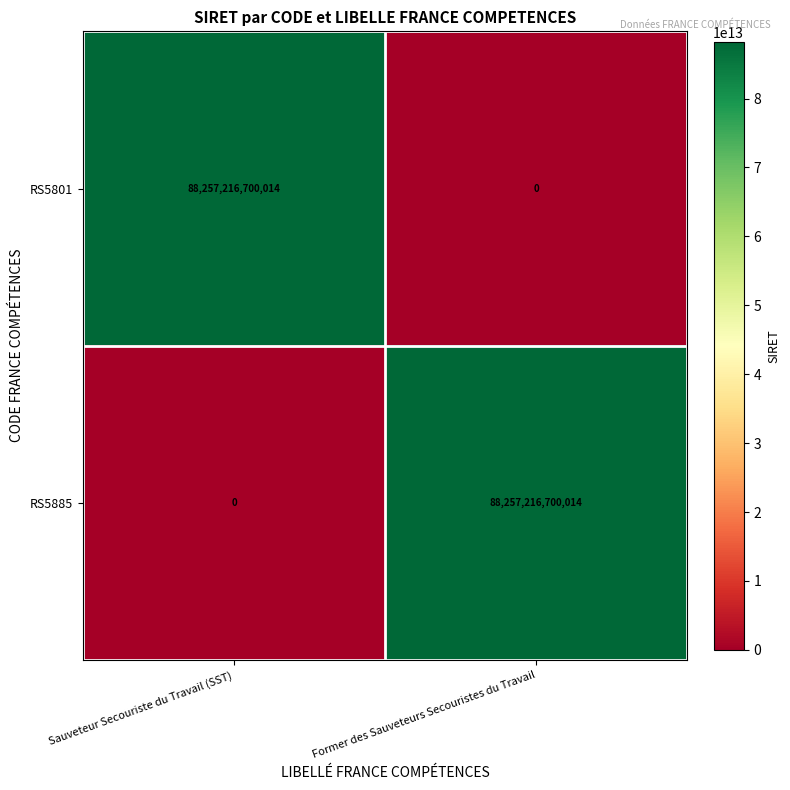

What is the difference between the maximum and minimum values in the RS5885 series?

88257216700014